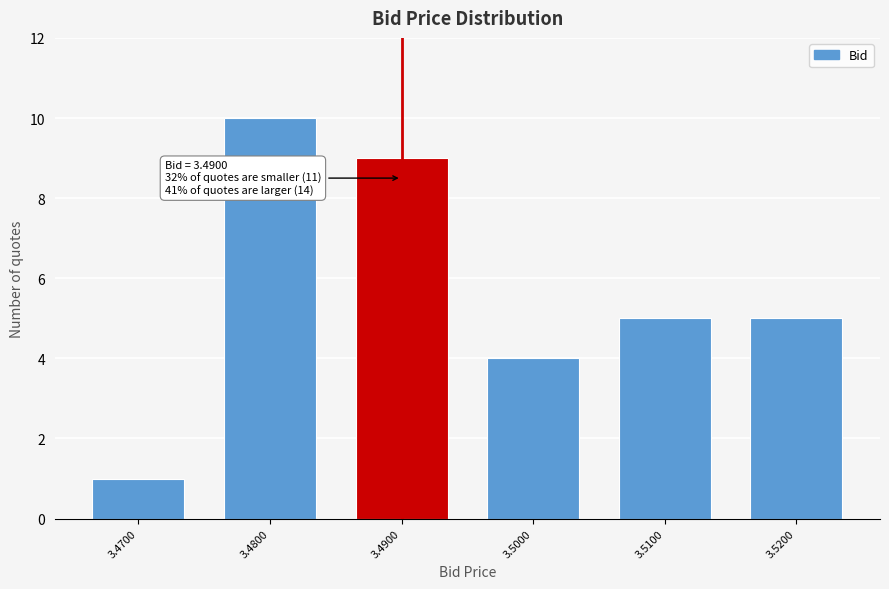

Reading left to right, transcribe all the data shown in this chart.

1	10	9	4	5	5